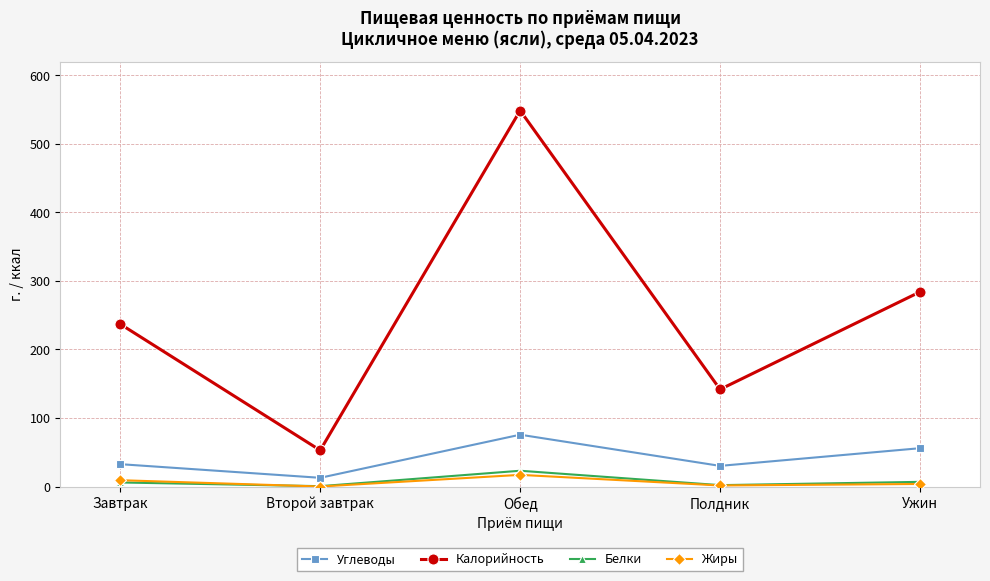

What is the label of the 5th point from the right?

Завтрак